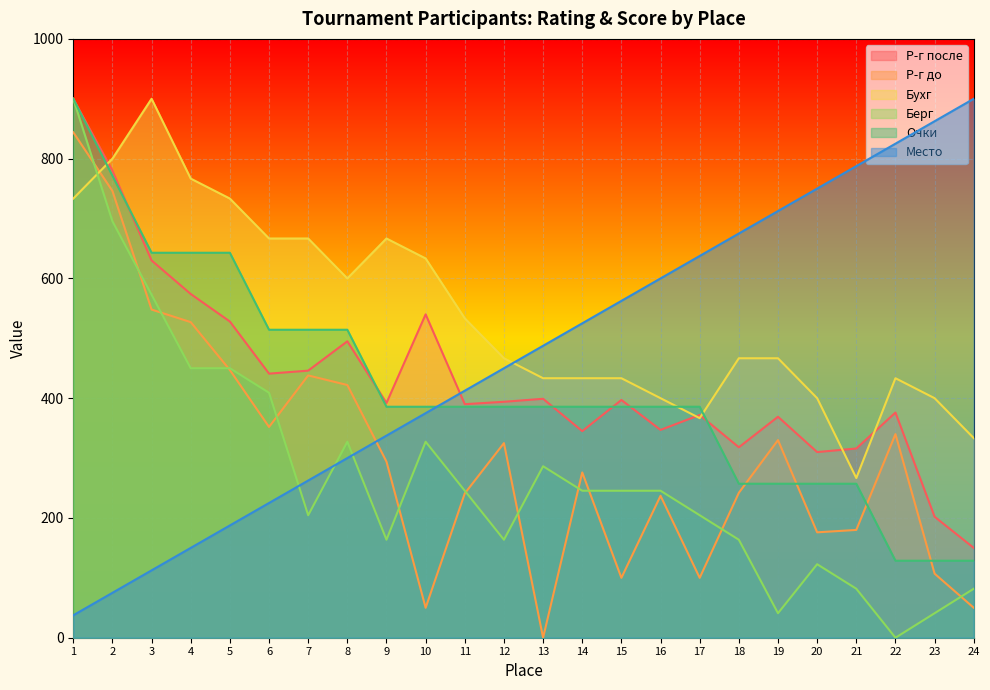

Rank the categories by Бухг value from lowest to highest.

21, 24, 17, 16, 20, 23, 13, 14, 15, 22, 12, 18, 19, 11, 8, 10, 6, 7, 9, 1, 5, 4, 2, 3